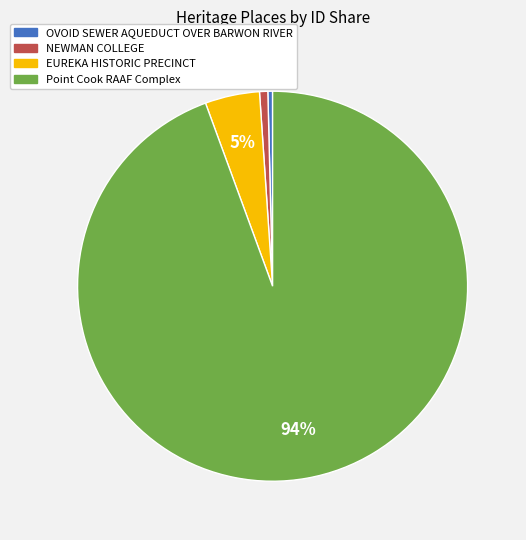

What is the largest slice in the pie chart?

Point Cook RAAF Complex